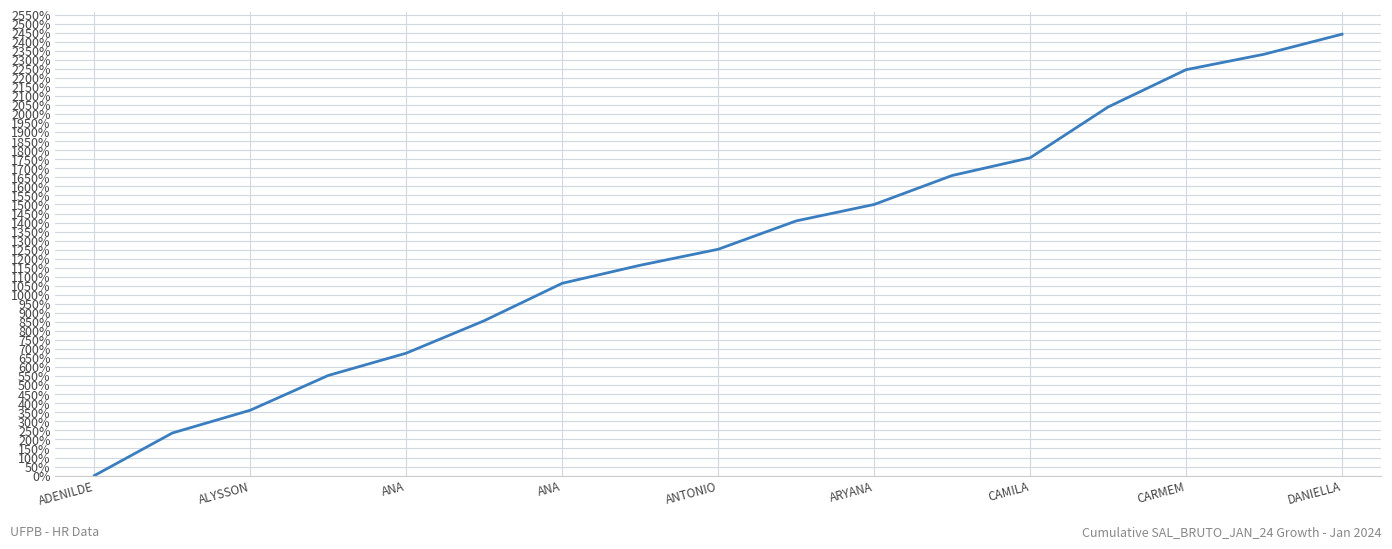

What is the greatest value displayed?

2442.3